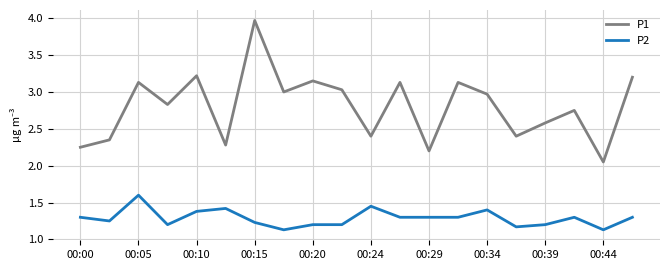

Does the chart display data point markers on the line(s)?

No